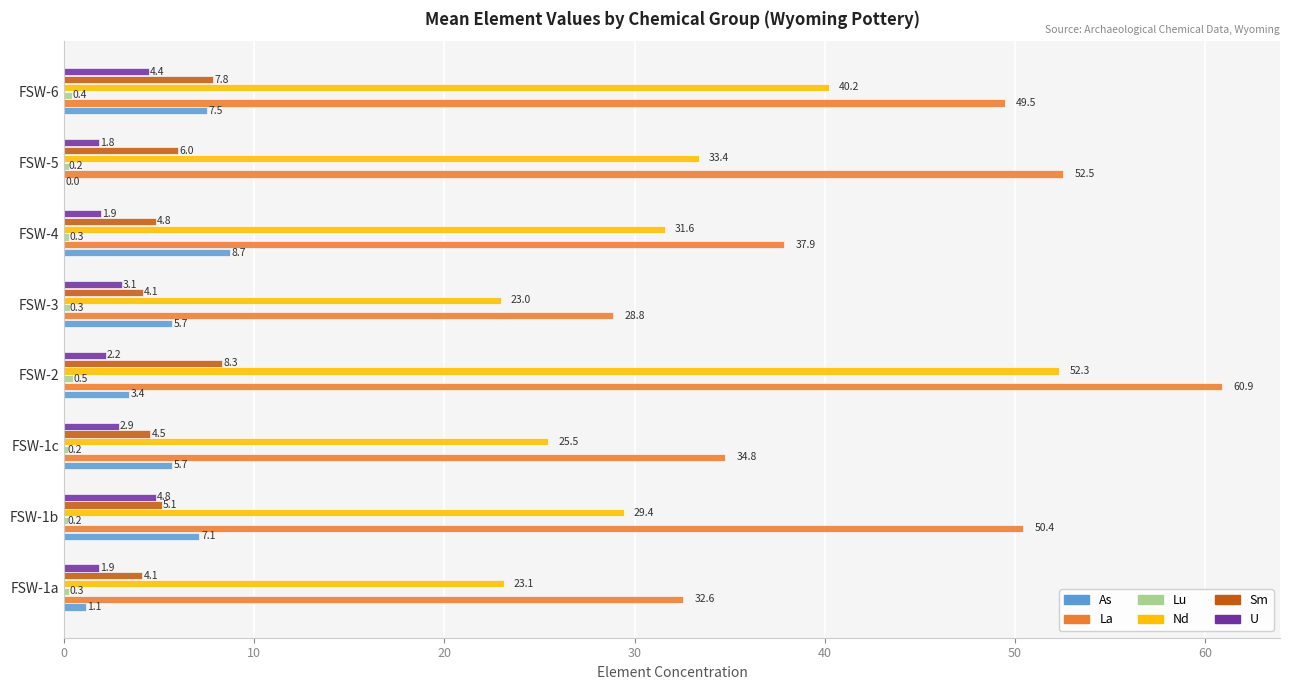

True or false: Sm has a value of 5.1 at FSW-1b.

True